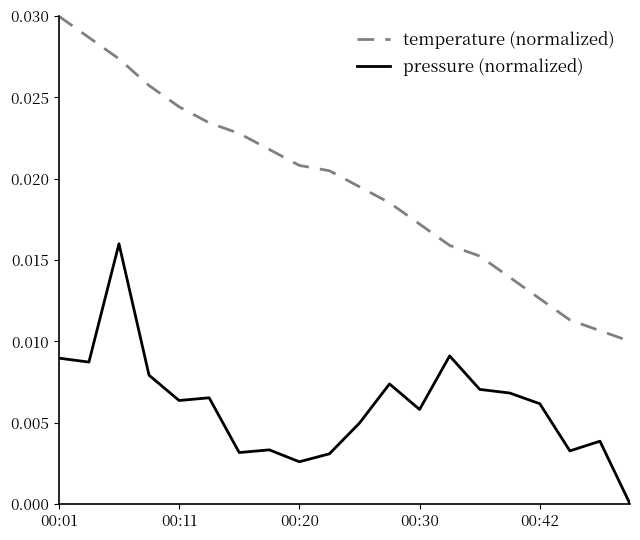

Which series has the widest spread of values?

temperature (normalized)